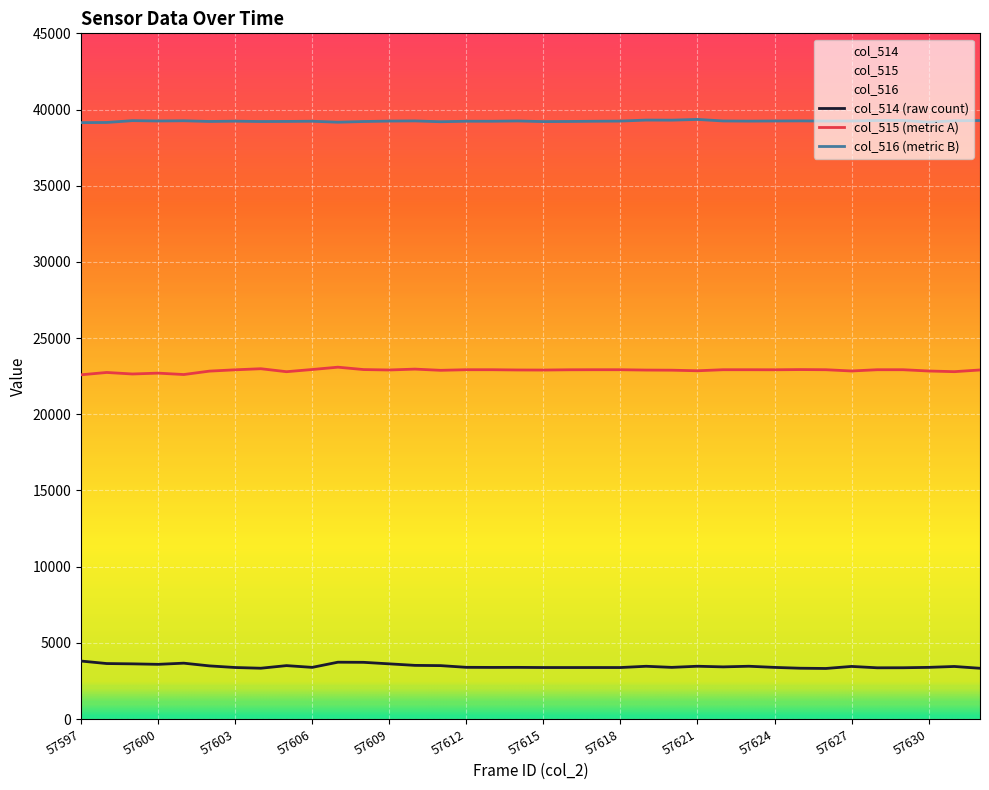

The value of col_516 at 57607 is 39167. True or false?

True